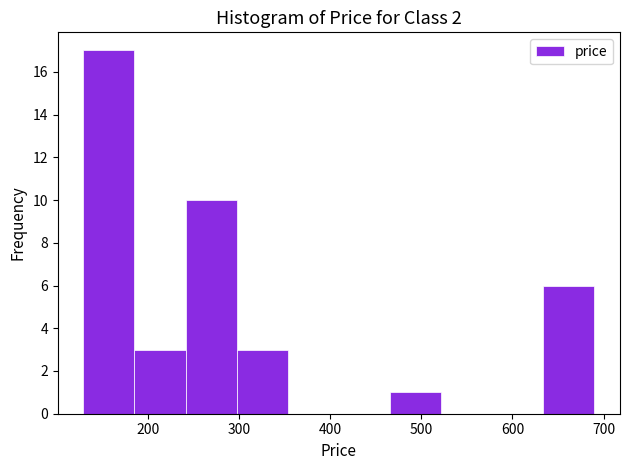

How tall is the bar that spans 470 to 520 on the x-axis? Neither the bar edges nor the heights are printed on the chart, so give them approximately, as read against the axes.

1